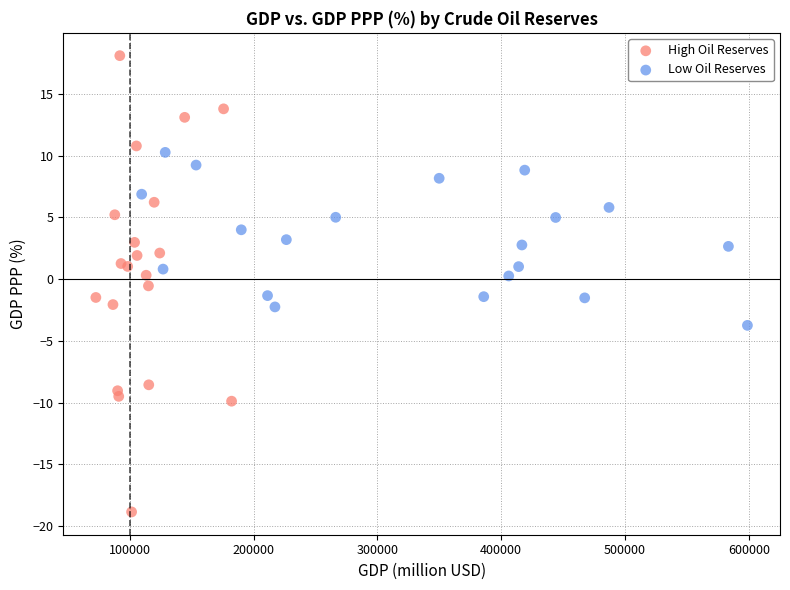

Which series contains the highest Y value?

High Oil Reserves